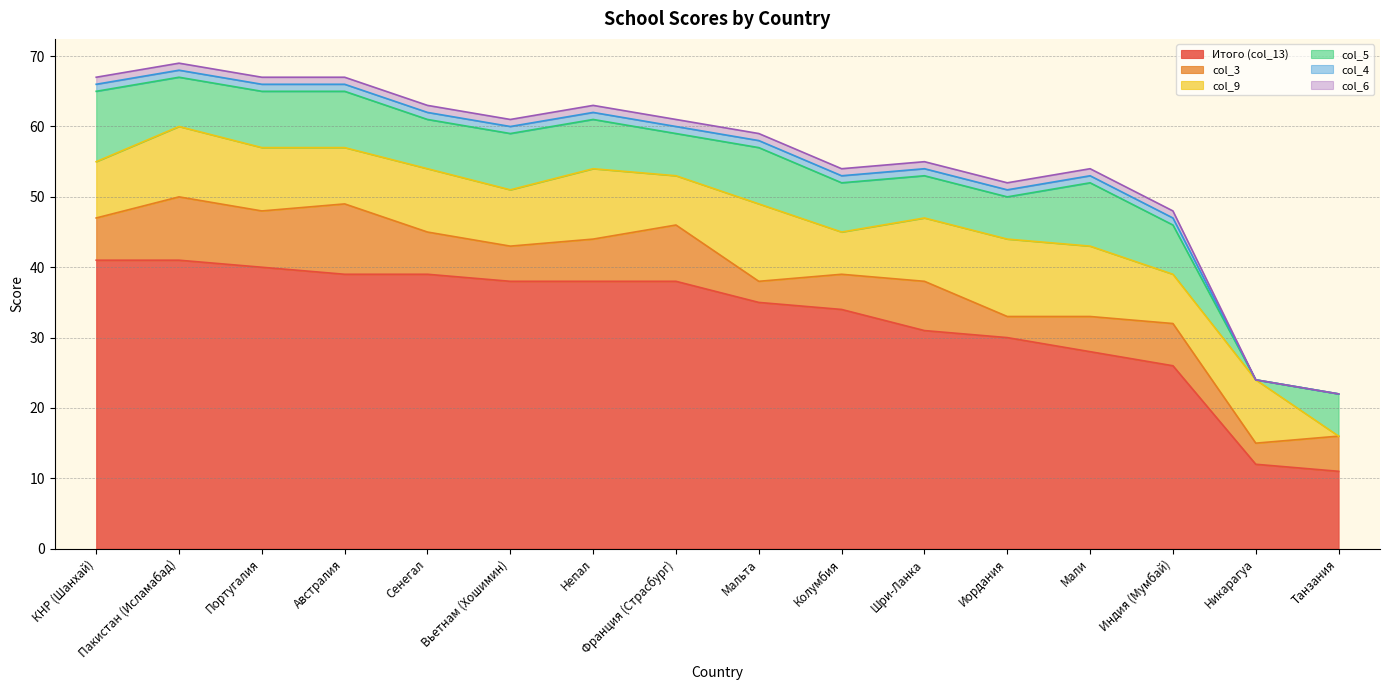

How many values in the col_3 series are below 6?

7